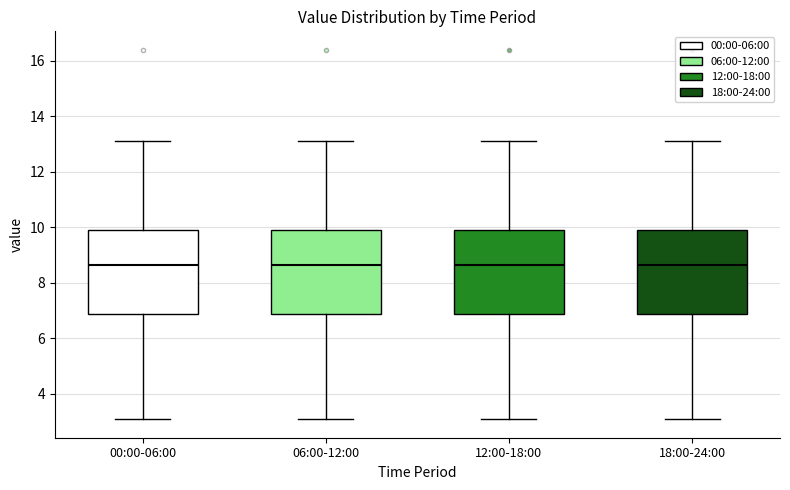

Reading left to right, read every box against the y-axis: the position of its median line, the range the box covers, and the ends of its whiskers. The values are not printed on the chart, so give them approximately, as read against the axis.

00:00-06:00: median 8.6, box 6.8 to 10.0, whiskers 3.0 to 13.2
06:00-12:00: median 8.6, box 6.8 to 10.0, whiskers 3.0 to 13.2
12:00-18:00: median 8.6, box 6.8 to 10.0, whiskers 3.0 to 13.2
18:00-24:00: median 8.6, box 6.8 to 10.0, whiskers 3.0 to 13.2